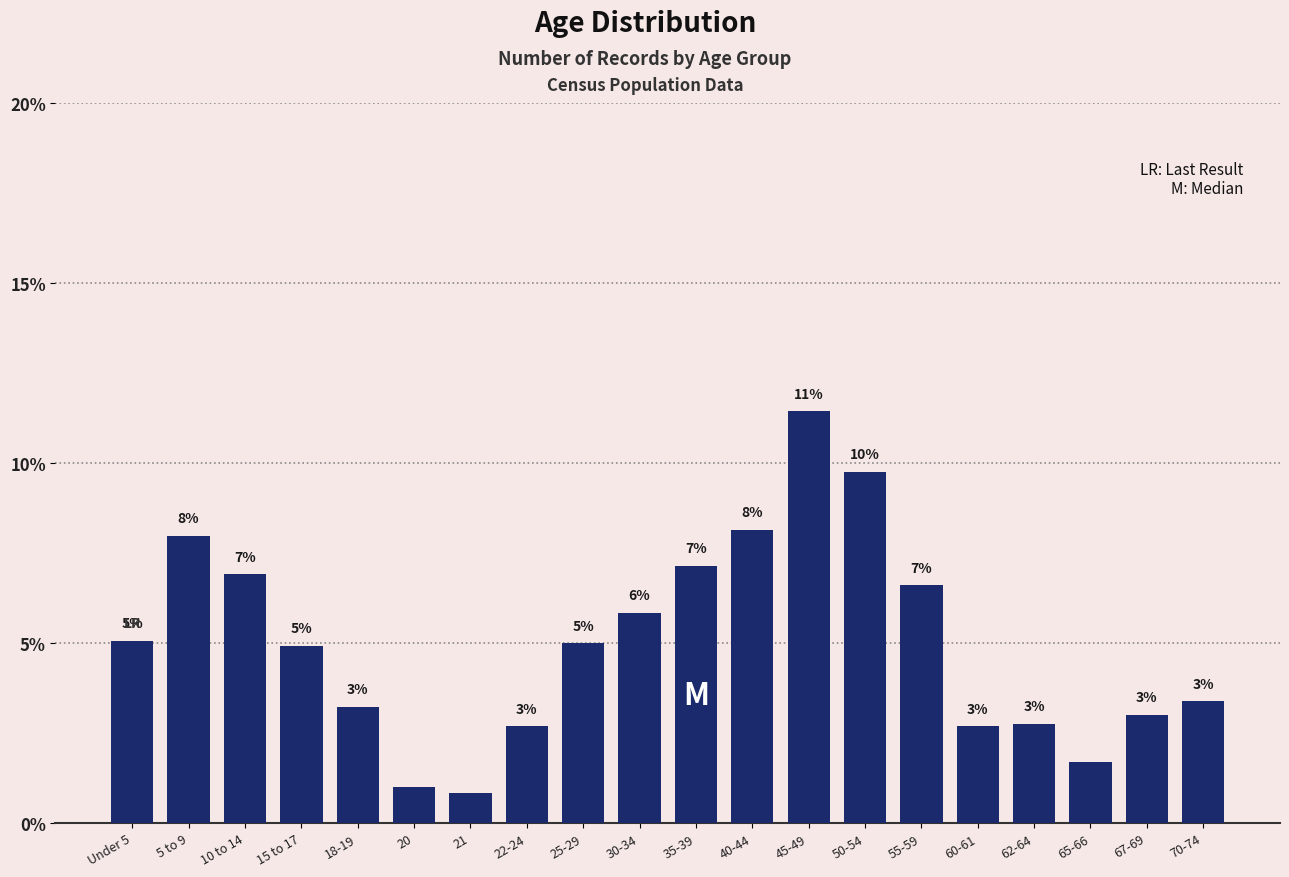

What is the approximate value at 25-29?

5.0